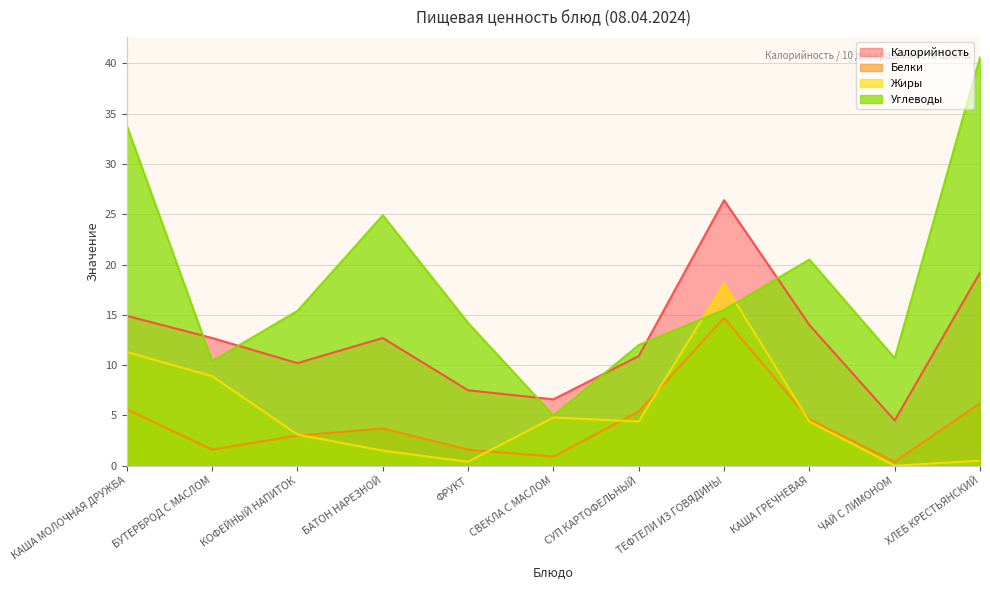

At which label is Белки closest to 7?

ХЛЕБ КРЕСТЬЯНСКИЙ